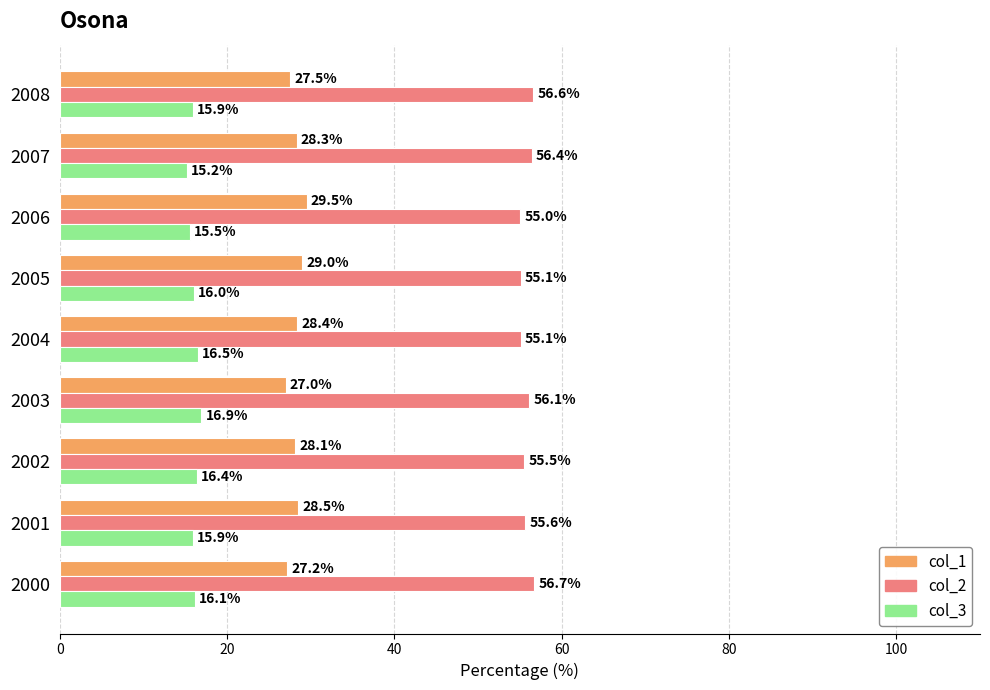

List the series in order of their peak value, lowest first.

col_3, col_1, col_2